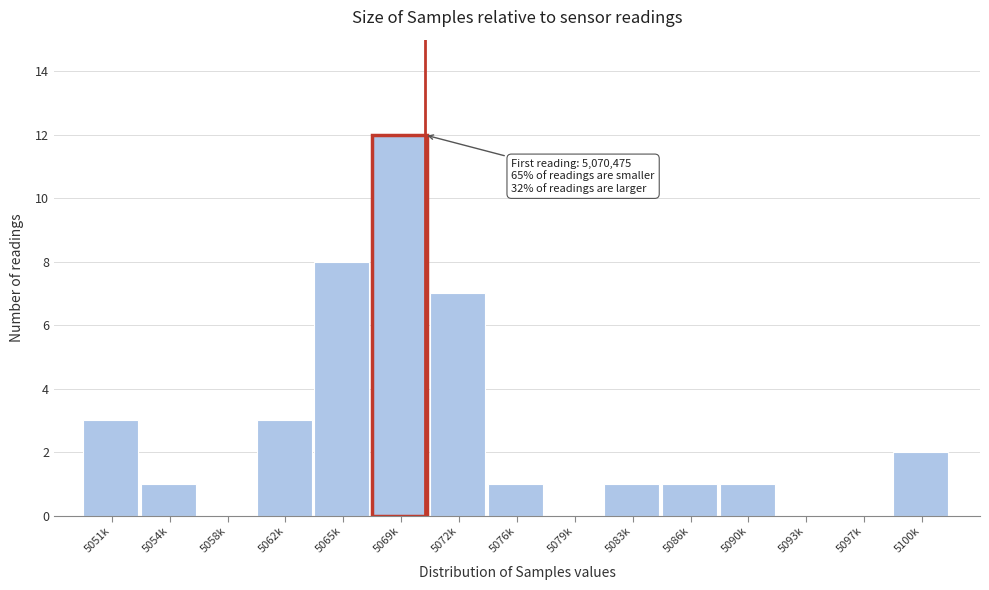

Reading left to right, what are all the values shown in this chart?

5051k=3	5054k=1	5058k=0	5062k=3	5065k=8	5069k=12	5072k=7	5076k=1	5079k=0	5083k=1	5086k=1	5090k=1	5093k=0	5097k=0	5100k=2